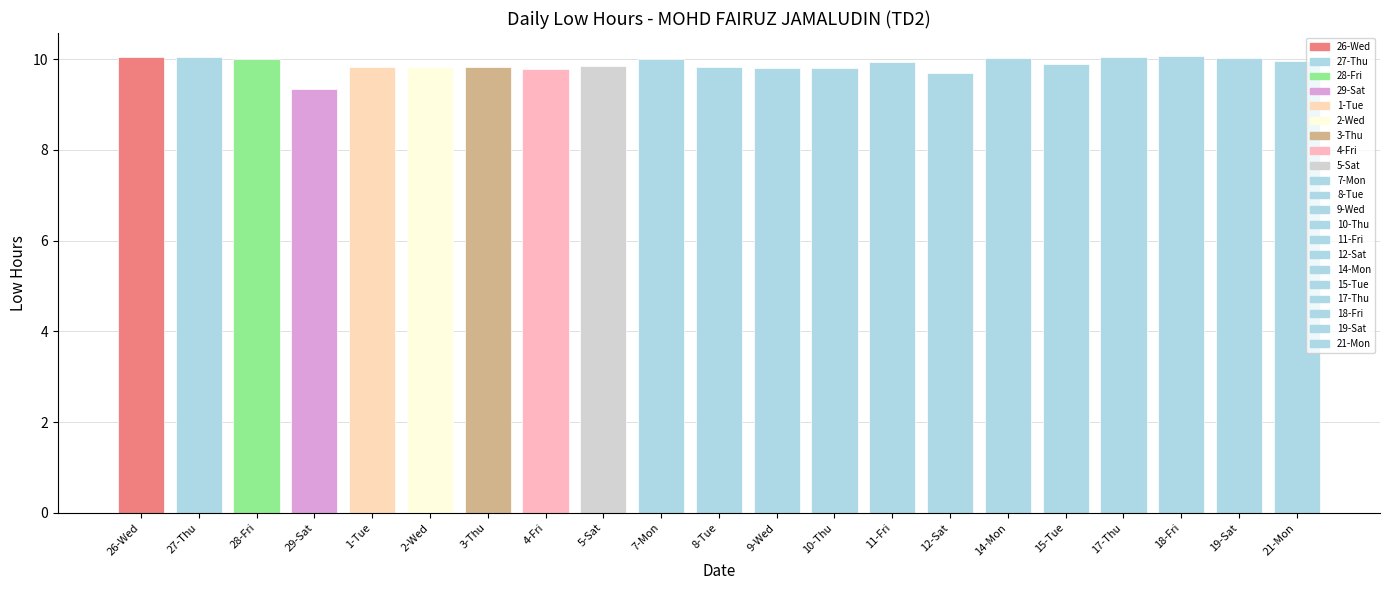

What is the change in value from 5-Sat to 12-Sat?

-0.2